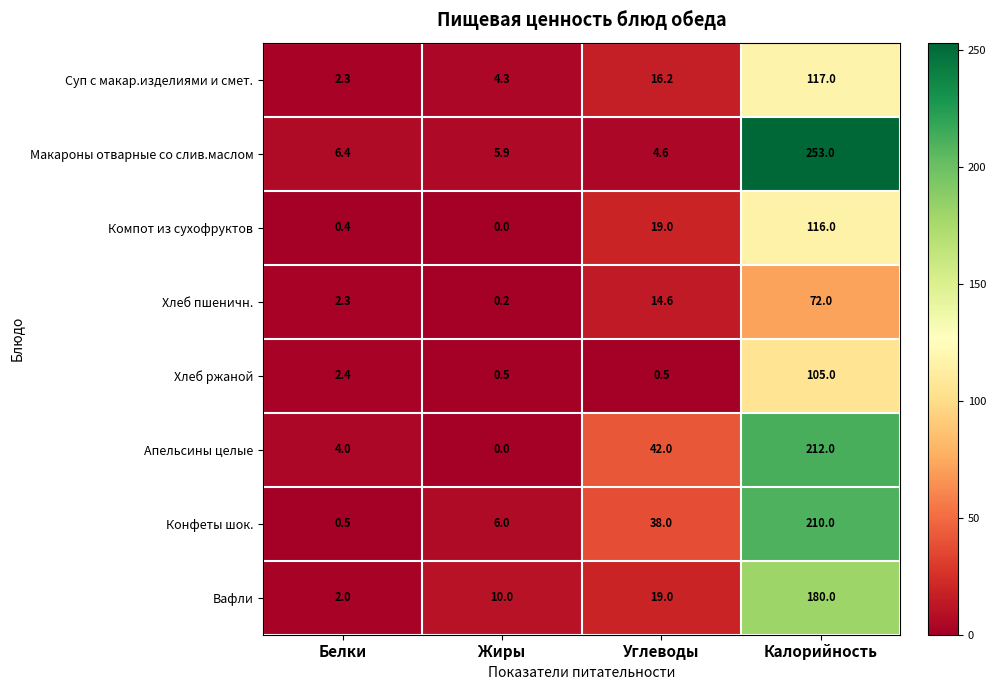

What is the maximum value shown in the chart?

253.0